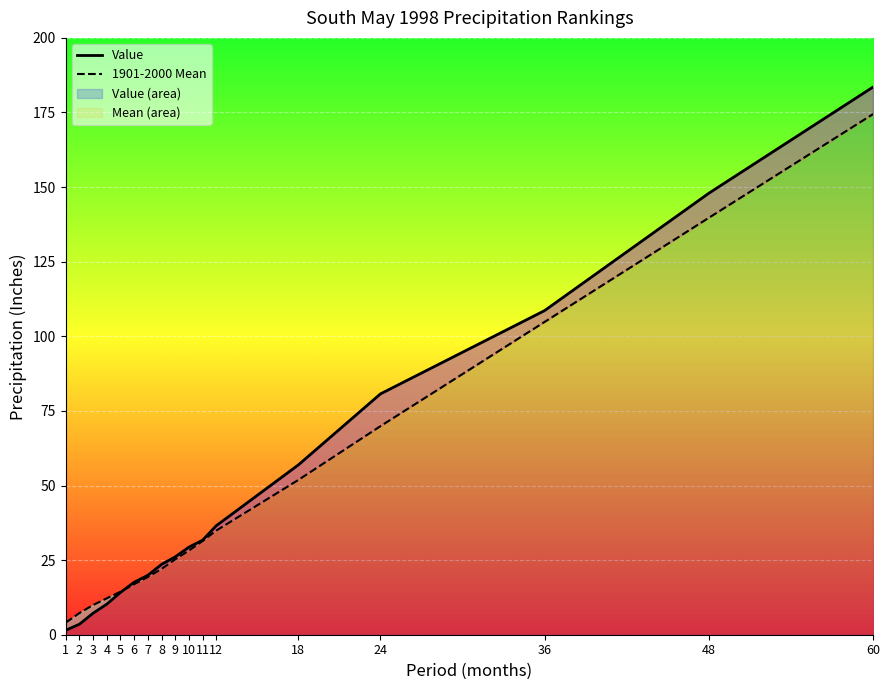

What is the difference between the maximum and second lowest values in the Value series?

180.0